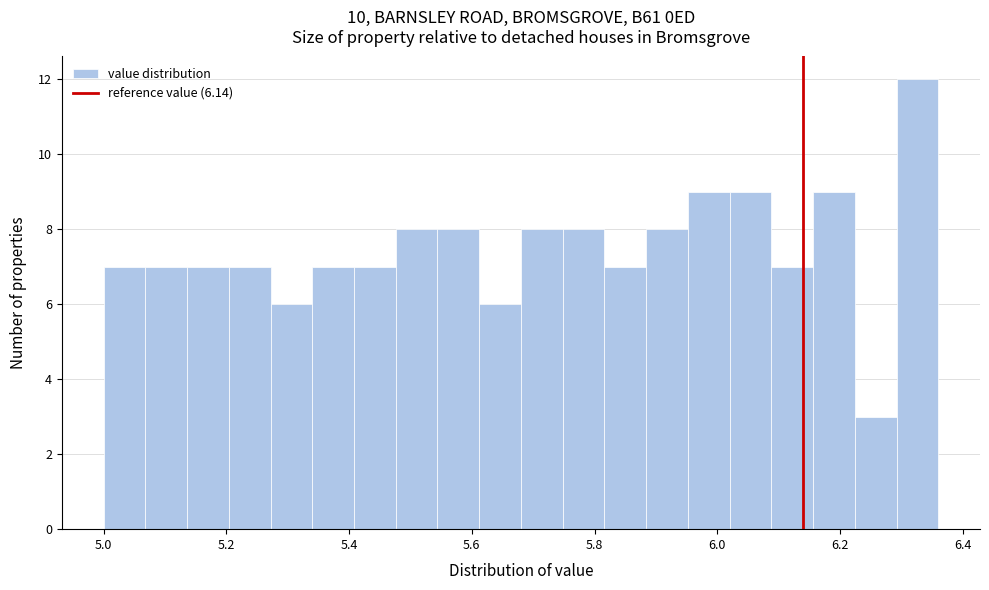

Read against the x-axis, roughly where is the centre of the tallest bar?

6.32